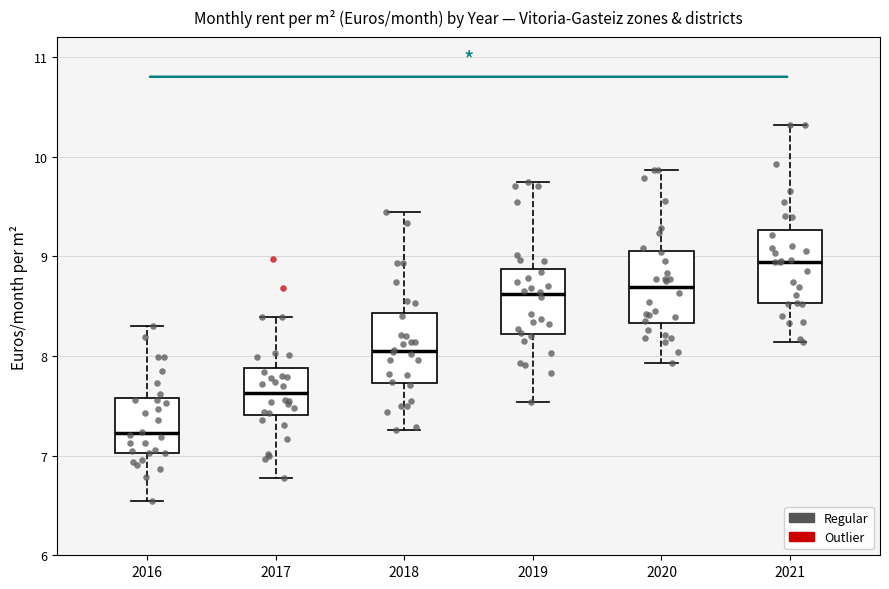

Where does the median line of the box at x = 2017 sit on the y-axis? The values are not printed on the chart, so give them approximately, as read against the axis.

7.6